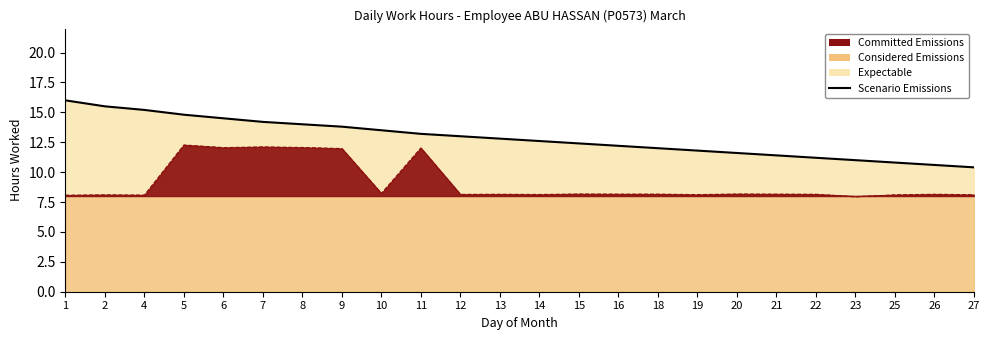

How many lines are shown in the chart?

1